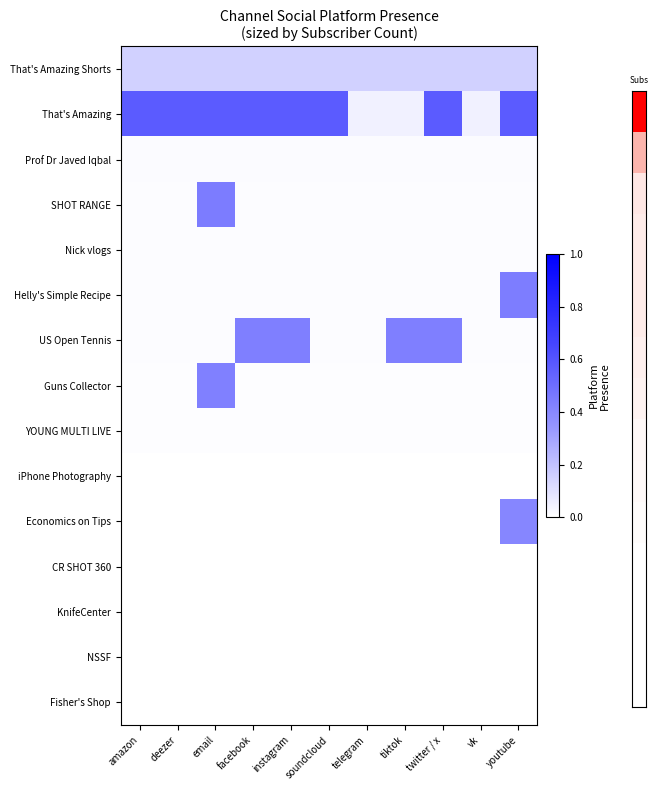

Which series has the largest total across all categories?

That's Amazing